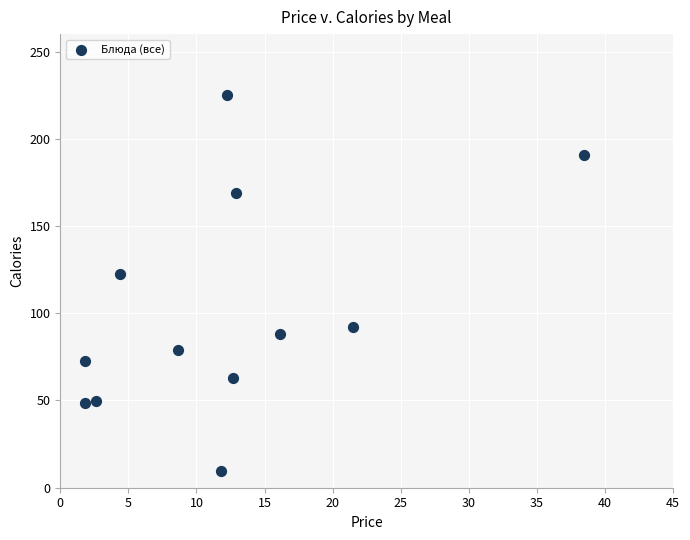

What is the average Y value?

100.8